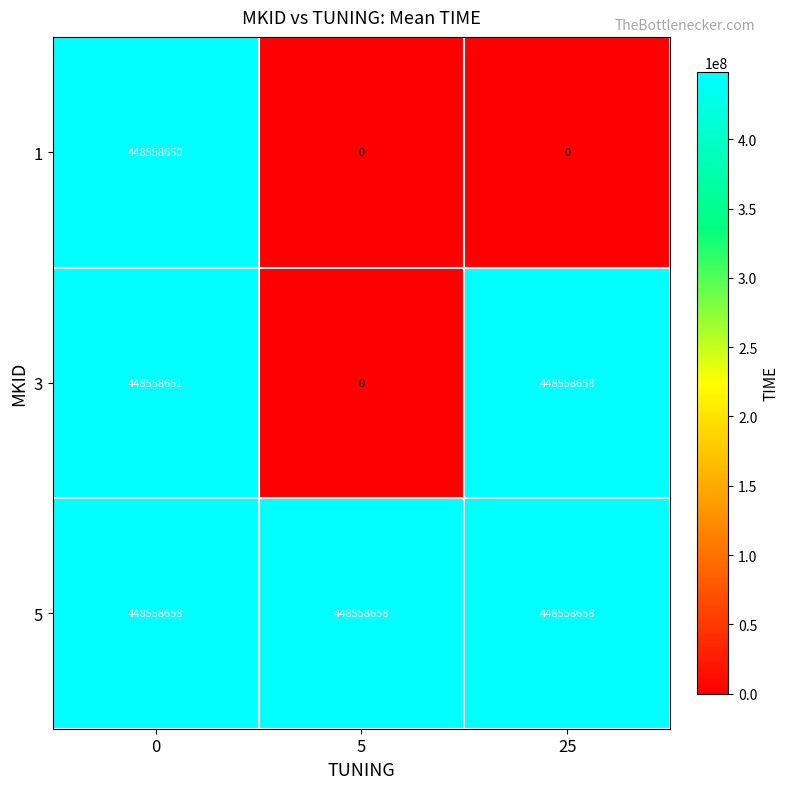

Reading left to right, extract all data points from this chart.

1: 448558650	0	0
3: 448558651	0	448558658
5: 448558658	448558658	448558658